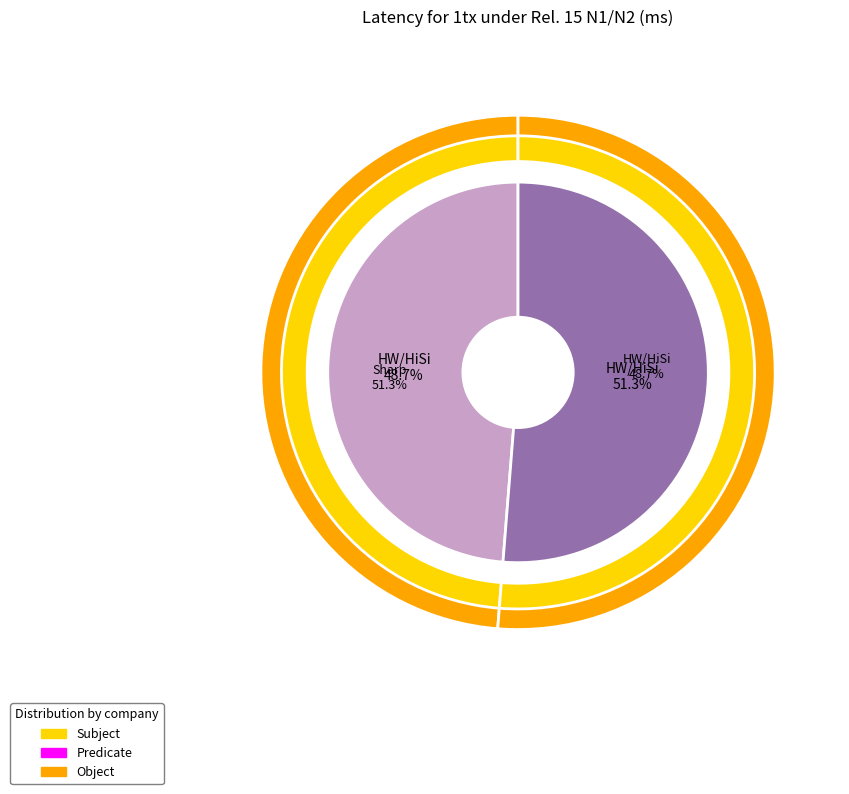

Is it true that HW/HiSi is 49% of the pie?

True